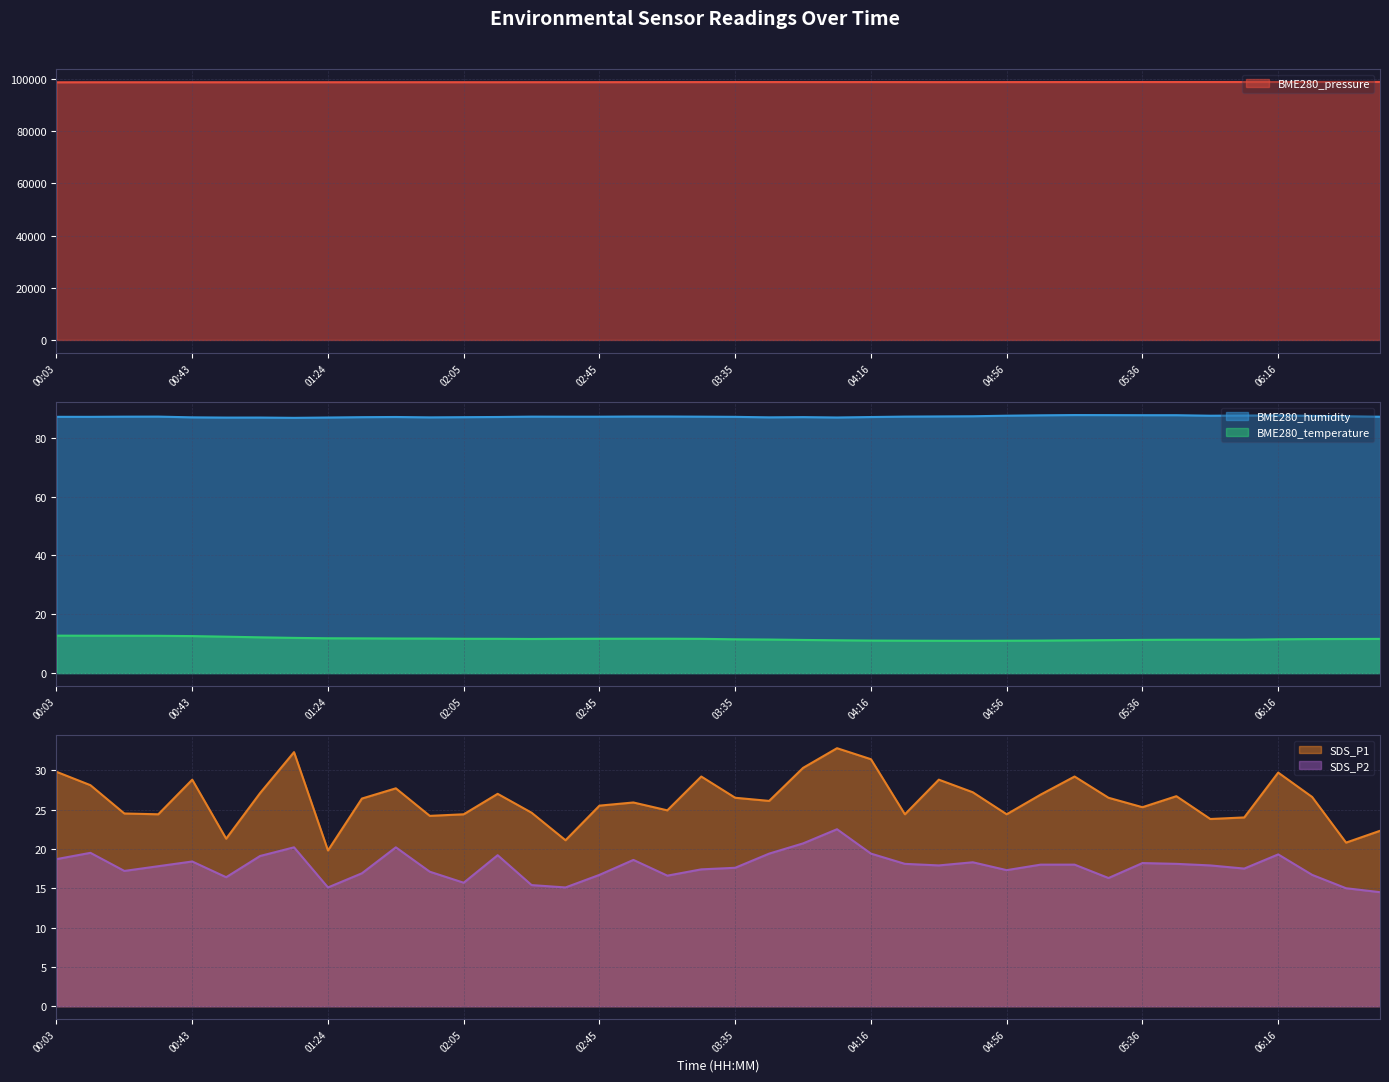

True or false: BME280_humidity and BME280_temperature intersect in this chart.

False